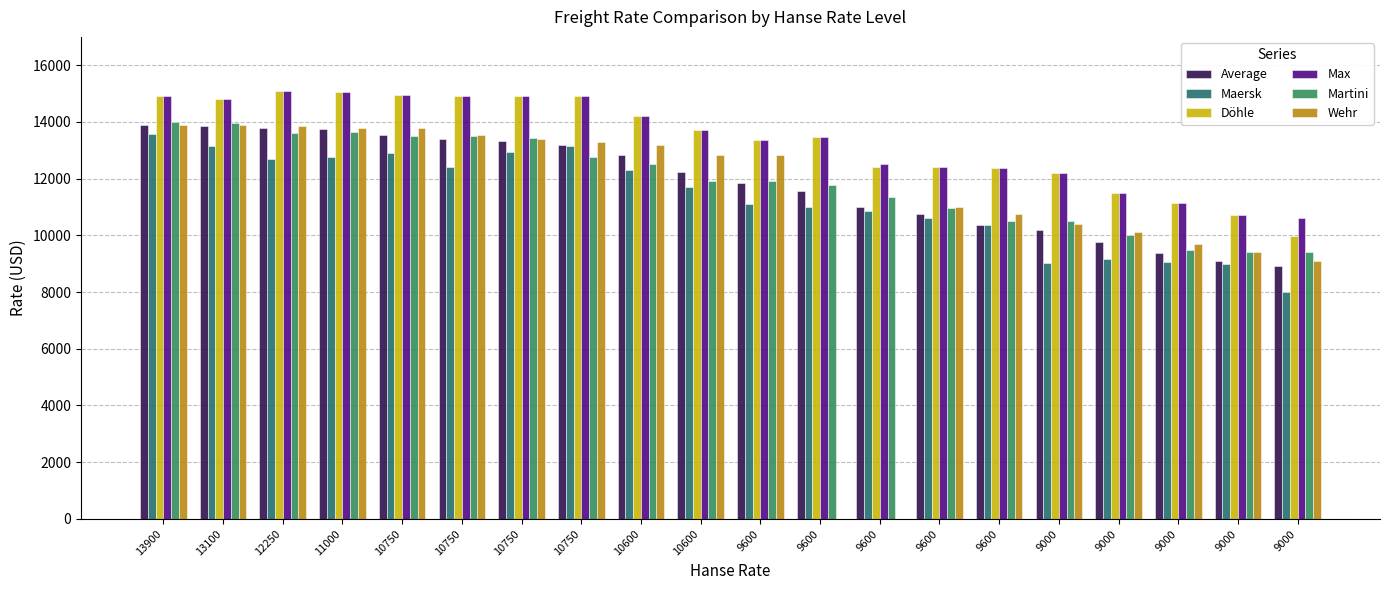

The value of Martini at 13100 is 7587. True or false?

False